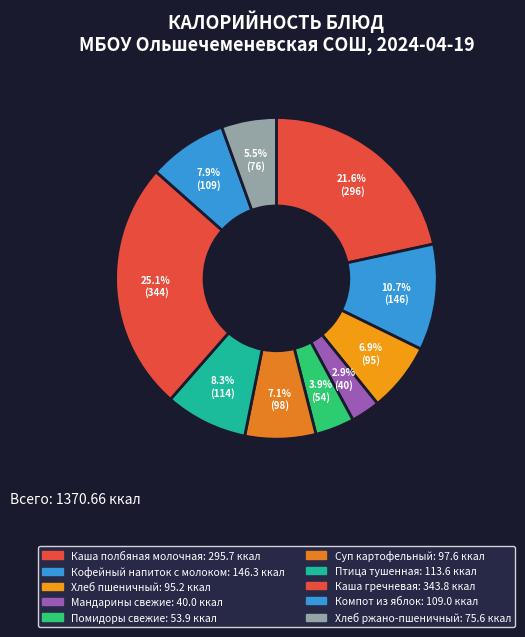

What is the total percentage of Компот из яблок and Каша гречневая?

33.0%